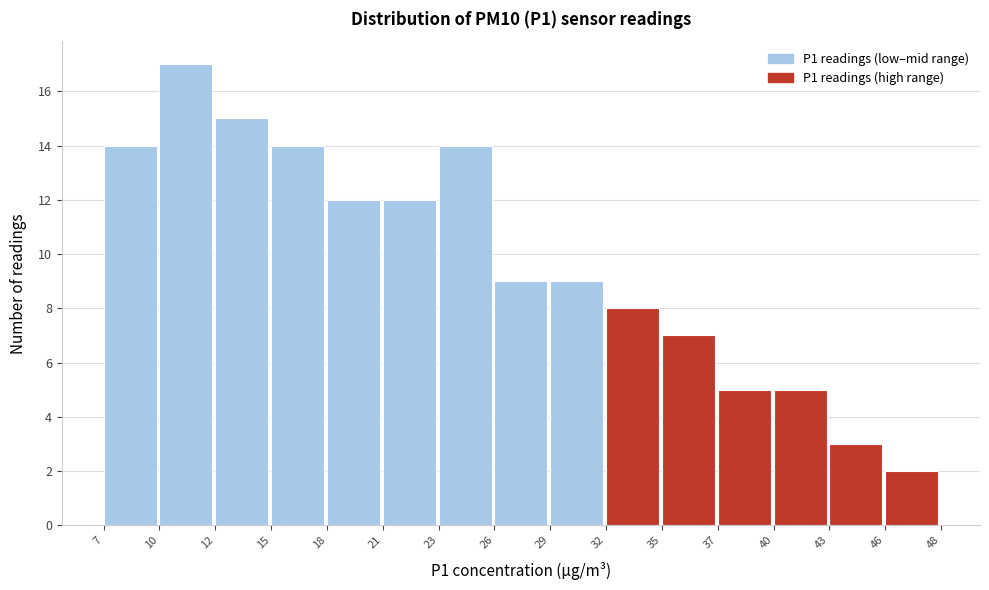

Reading left to right, transcribe all the data shown in this chart.

7=14	10=17	12=15	15=14	18=12	21=12	23=14	26=9	29=9	32=8	35=7	37=5	40=5	43=3	46=2